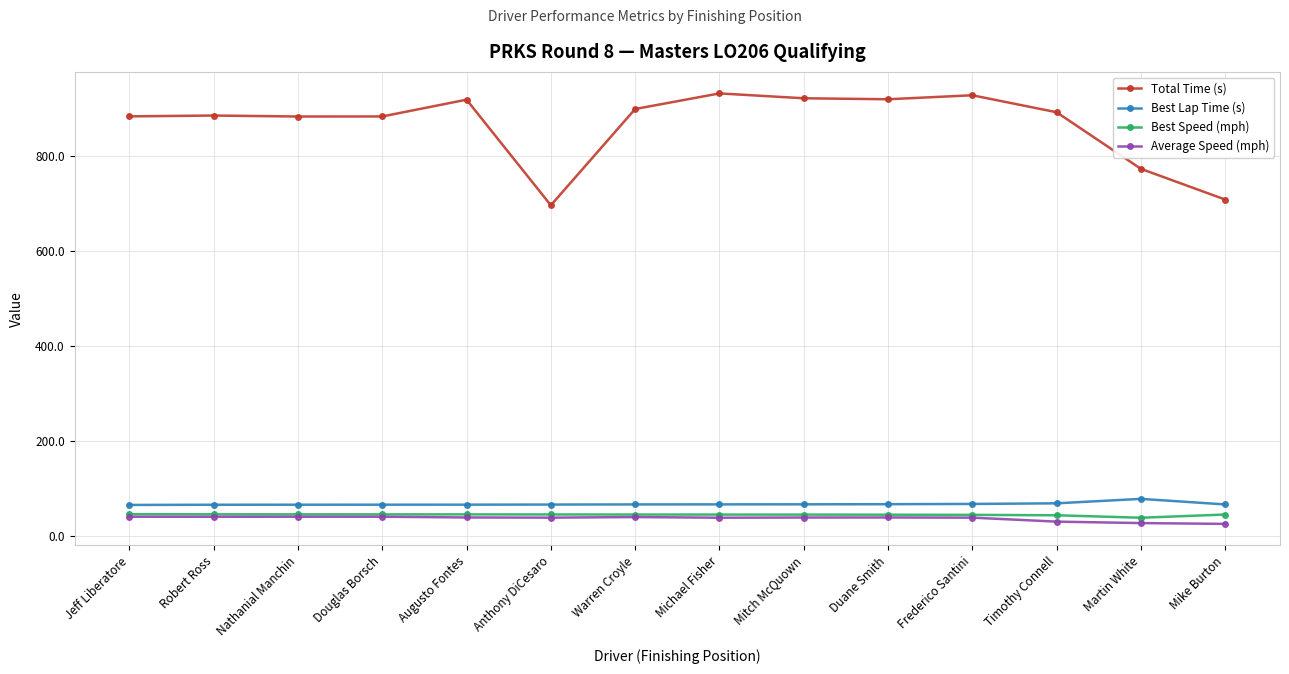

True or false: Best Lap Time (s) has more than 0 points higher than both neighbors.

True